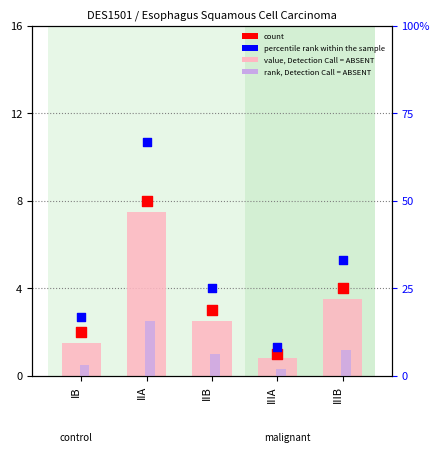

Which series has the largest total across all categories?

percentile rank within the sample